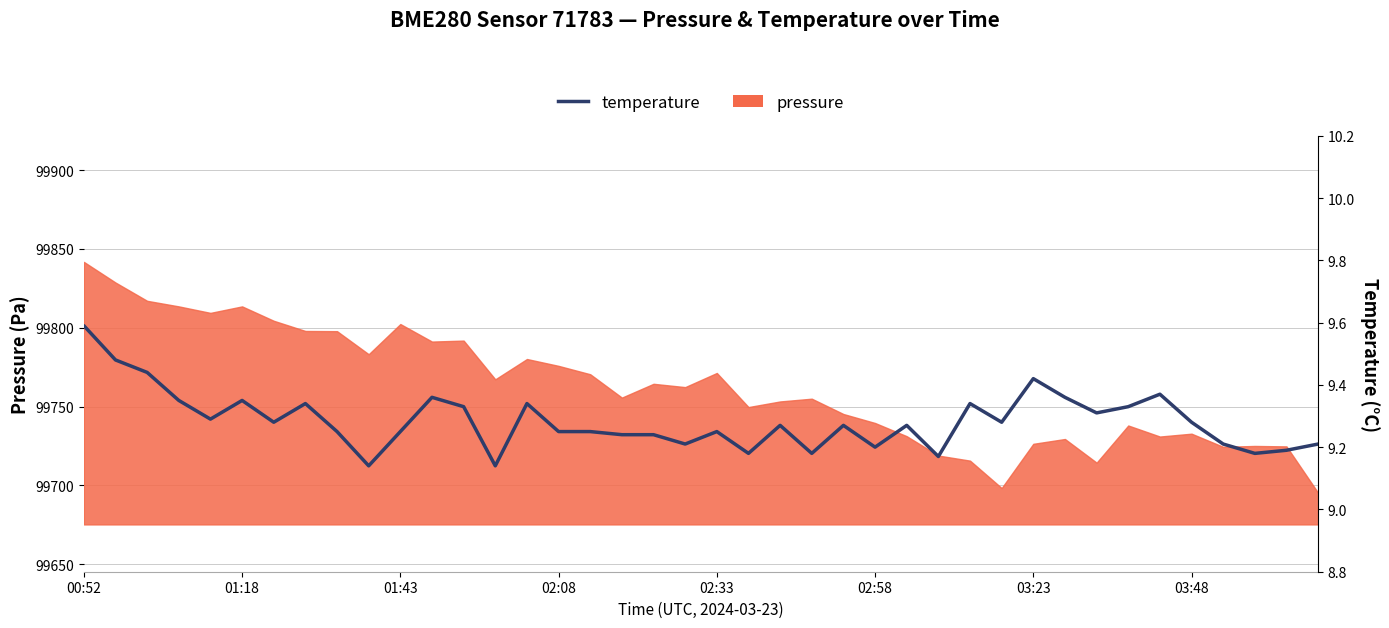

Between 34 and 9, which is larger?

34